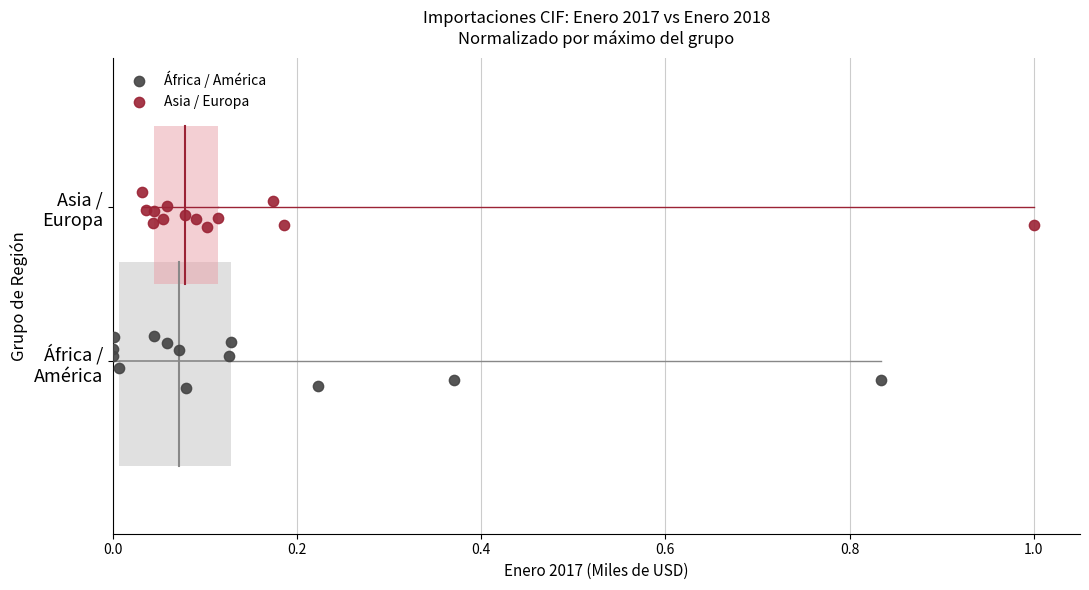

Which series contains the lowest Y value?

África / América